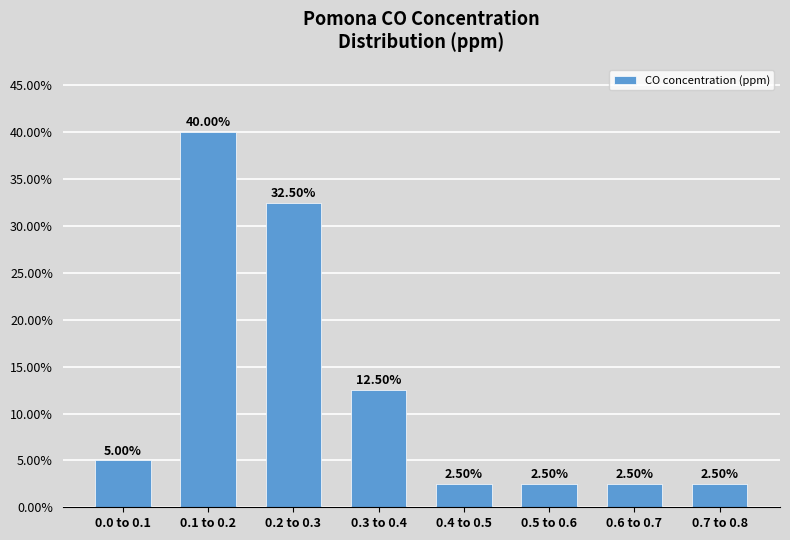

What is the average value?

12.5